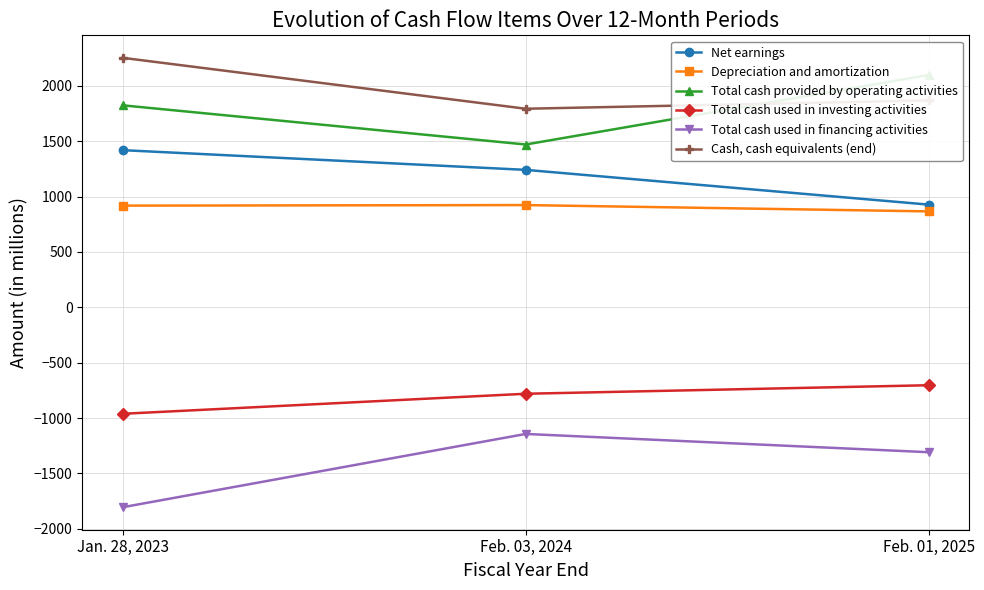

What is the minimum value shown in the chart?

-1806